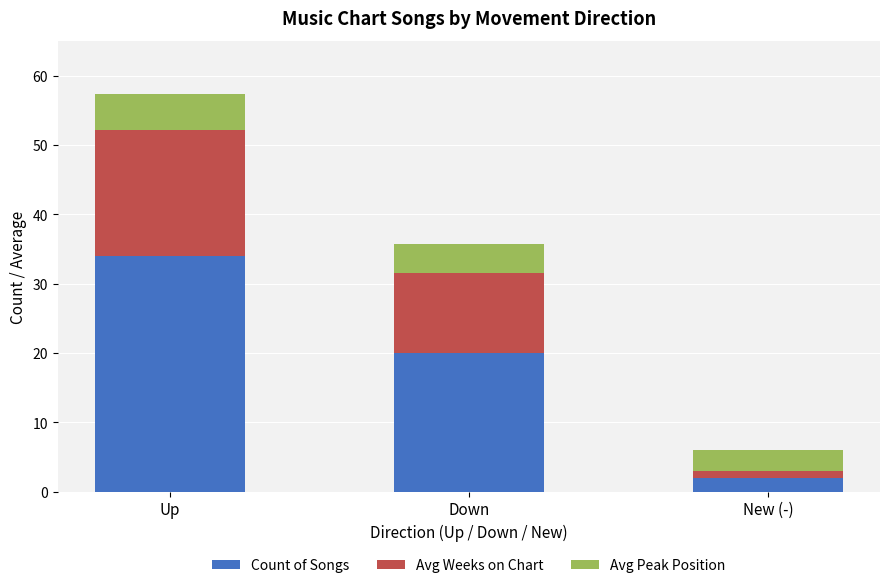

What is the highest value of the Count of Songs series?

34.0